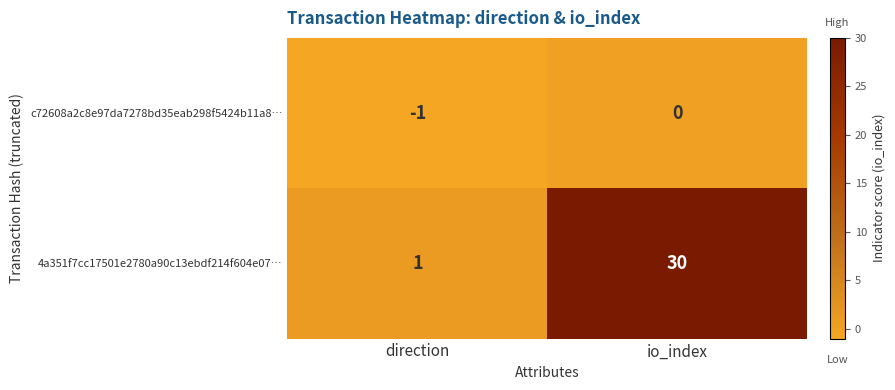

Where is c72608a2c8e97da7278bd35eab298f5424b11a8… nearest to the value 0?

io_index